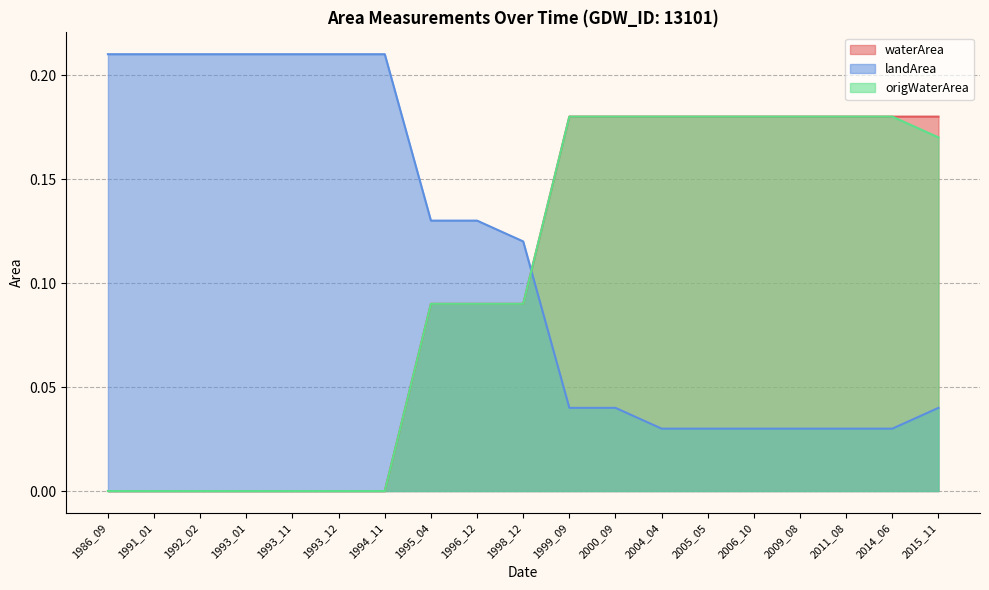

True or false: waterArea has more than 2 interior local peaks.

False